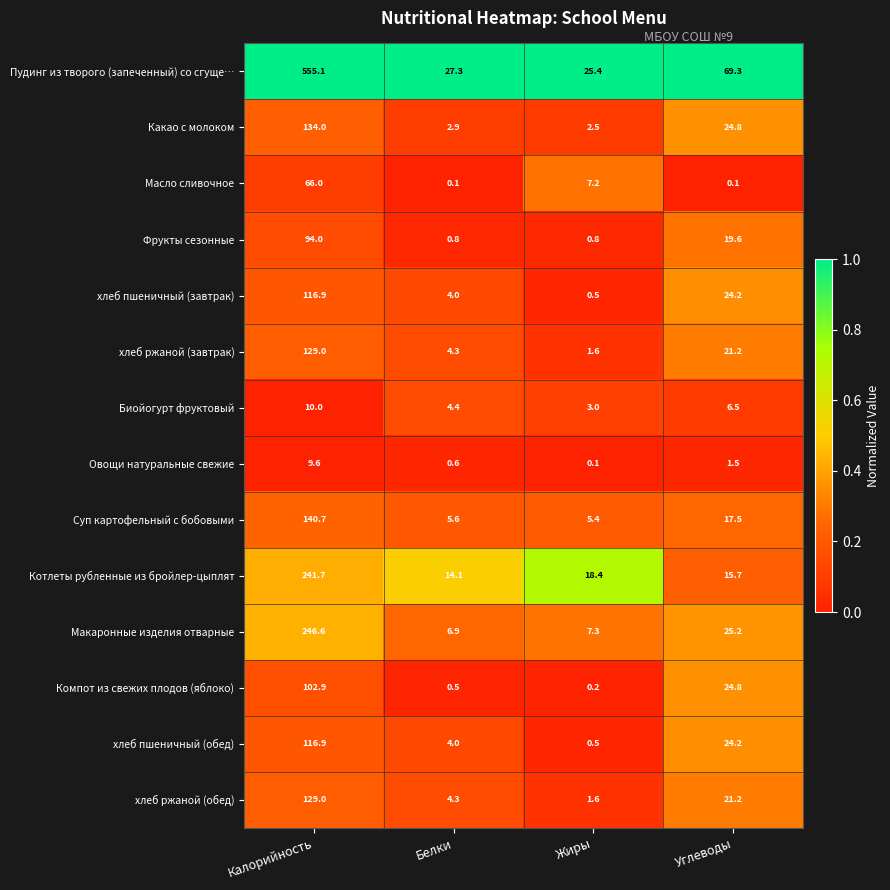

At which category is the sum across all series the highest?

Калорийность